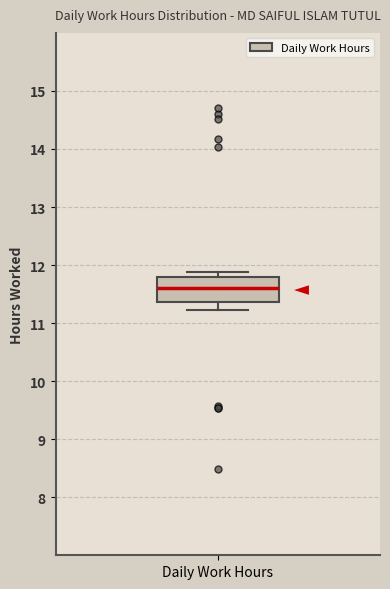

Read this box plot against the y-axis: the position of the median line, the range covered by the box, and the ends of both whiskers. The values are not printed on the chart, so give them approximately, as read against the axis.

median 11.6, box 11.4 to 11.8, whiskers 11.2 to 11.9